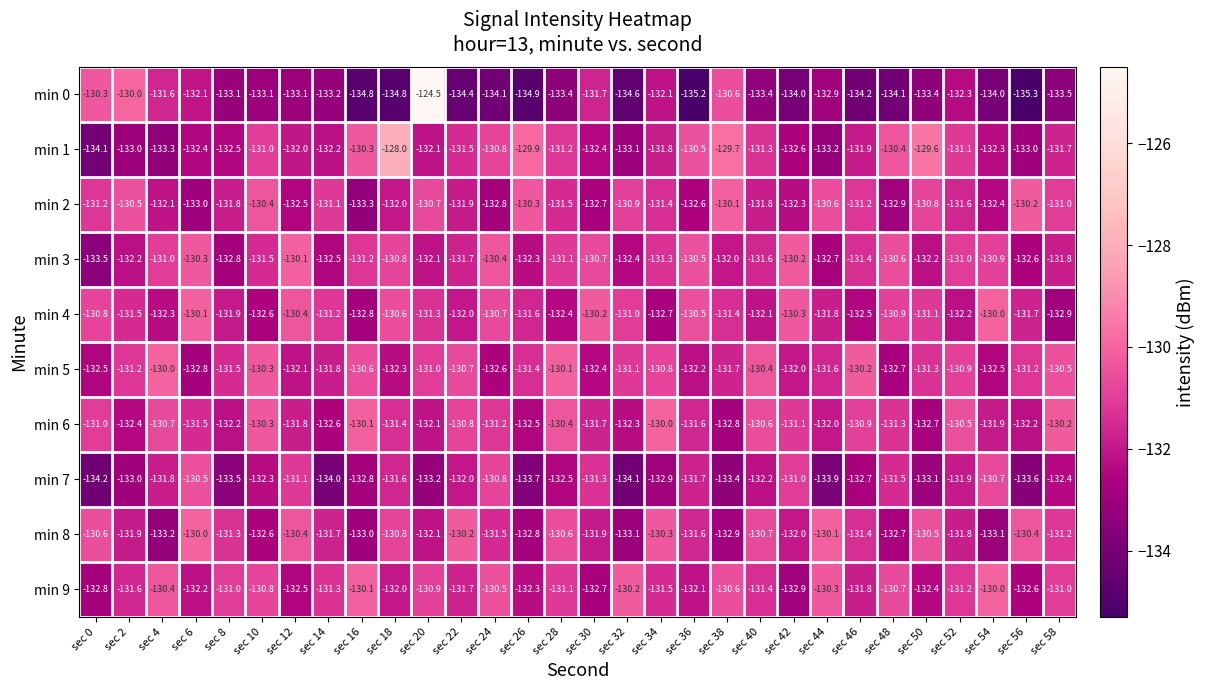

Read the min 3 value at sec 18.

-130.8